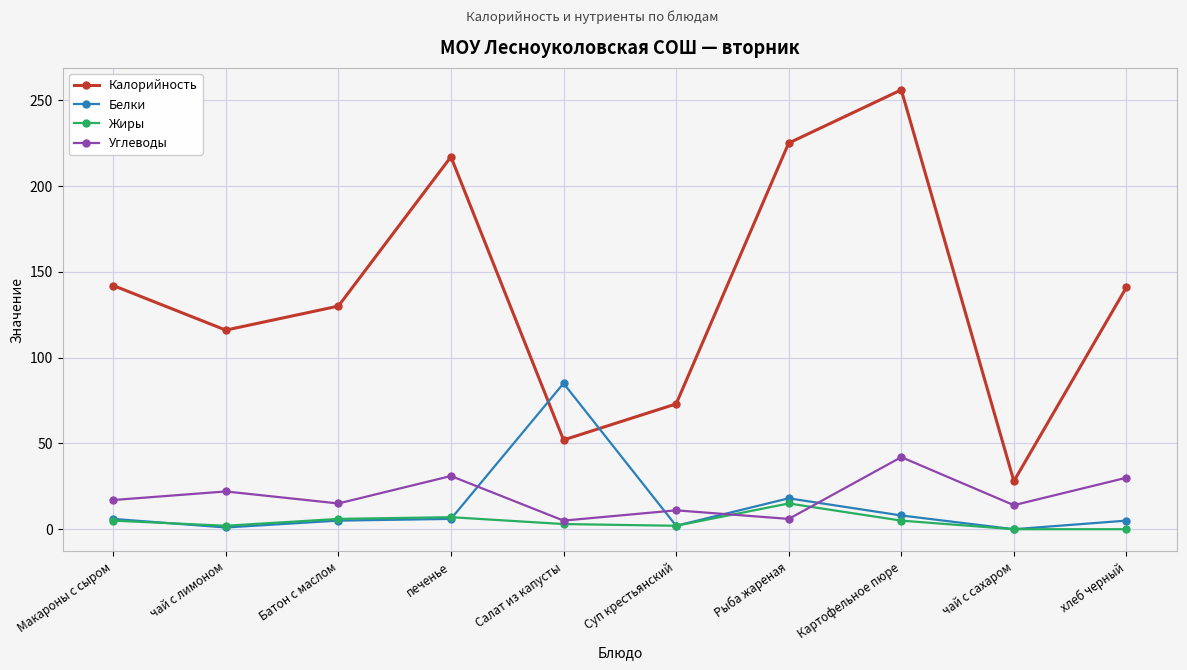

Which series has the largest total across all categories?

Калорийность